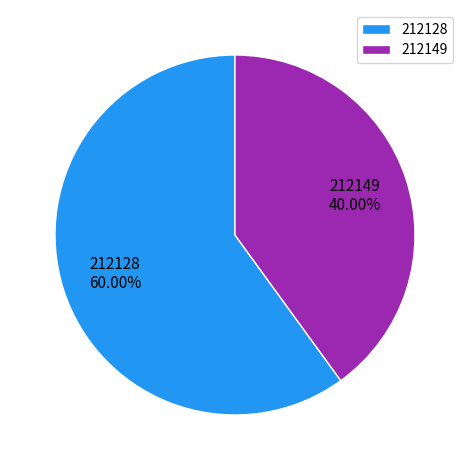

To the nearest percent, what portion does 212128 represent?

60%